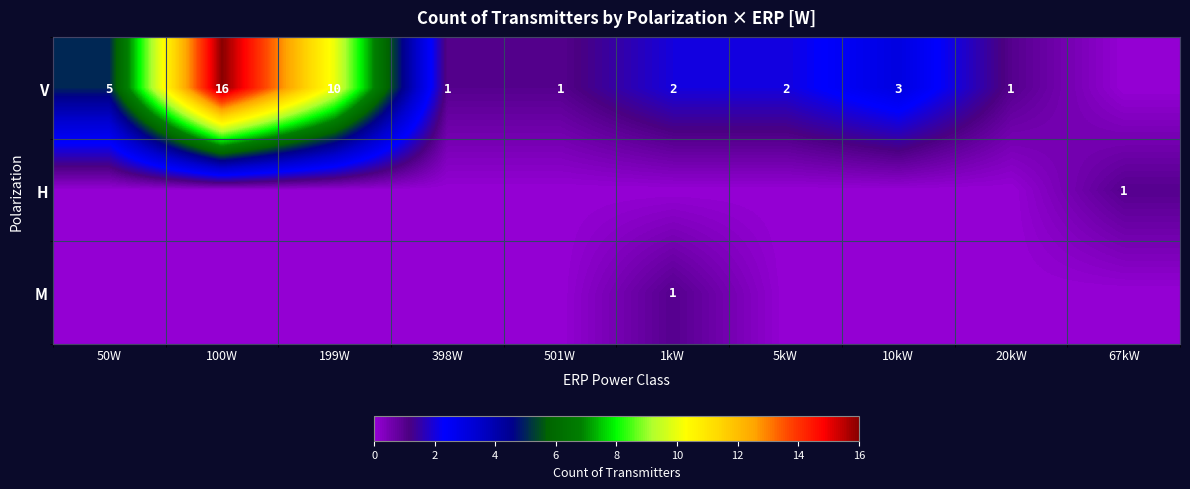

True or false: V has a value of 8 at 50W.

False